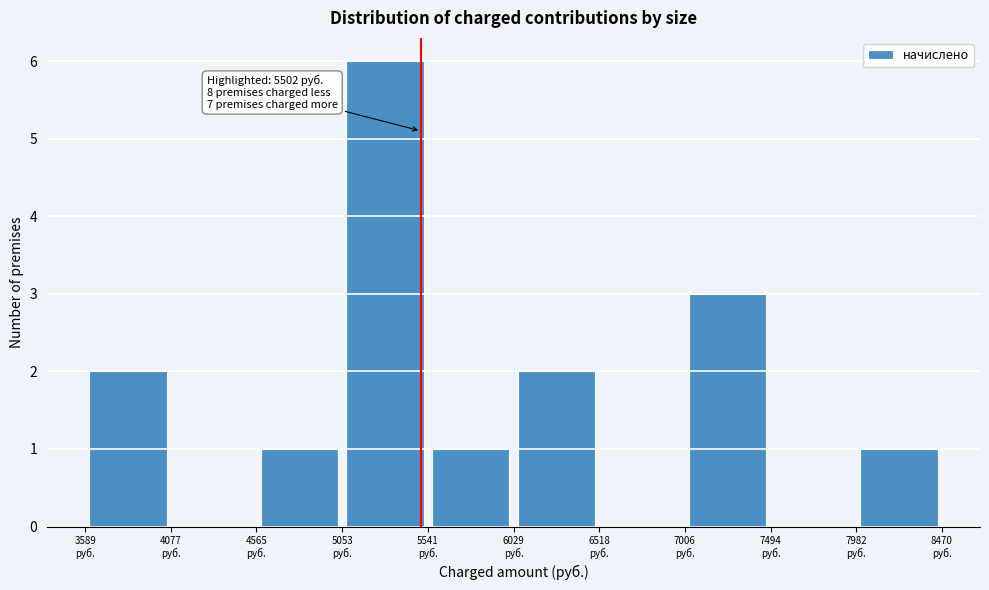

Over which range of the x-axis is the bar tallest?

5050 to 5550